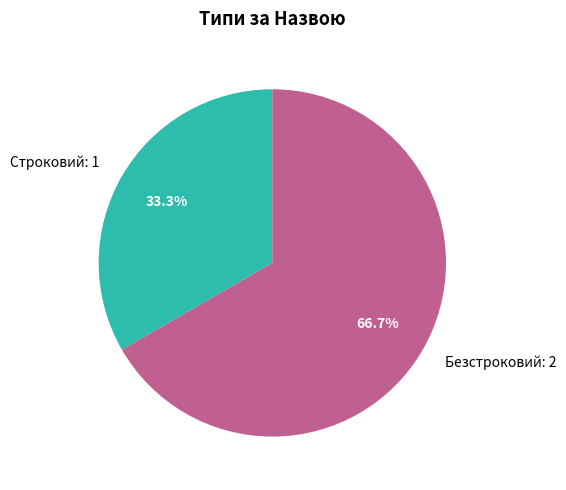

Is there a majority slice in this chart?

Yes